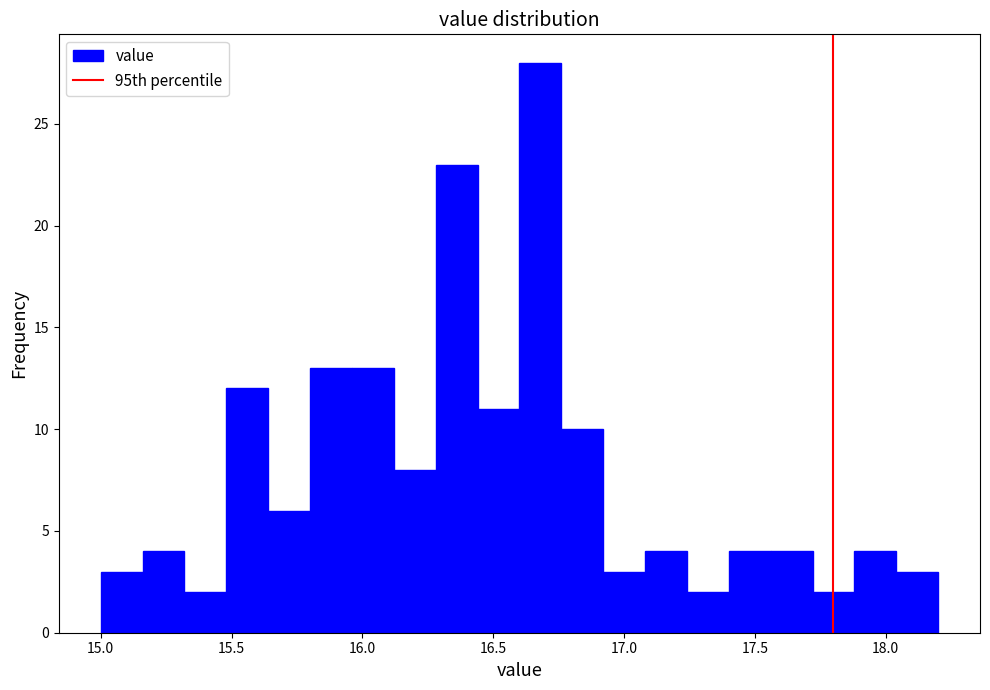

Around what value on the x-axis is the tallest bar? Give the approximate position of its centre, as read against the axis.

16.70